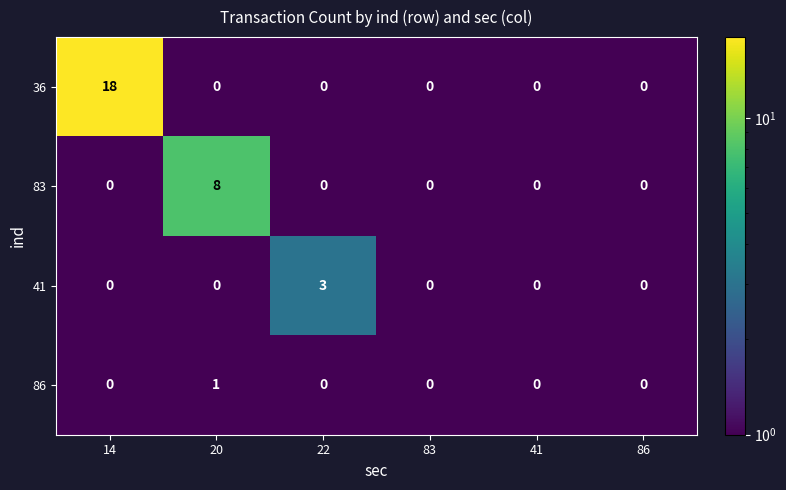

What is the difference between the maximum and minimum values in the 36 series?

18